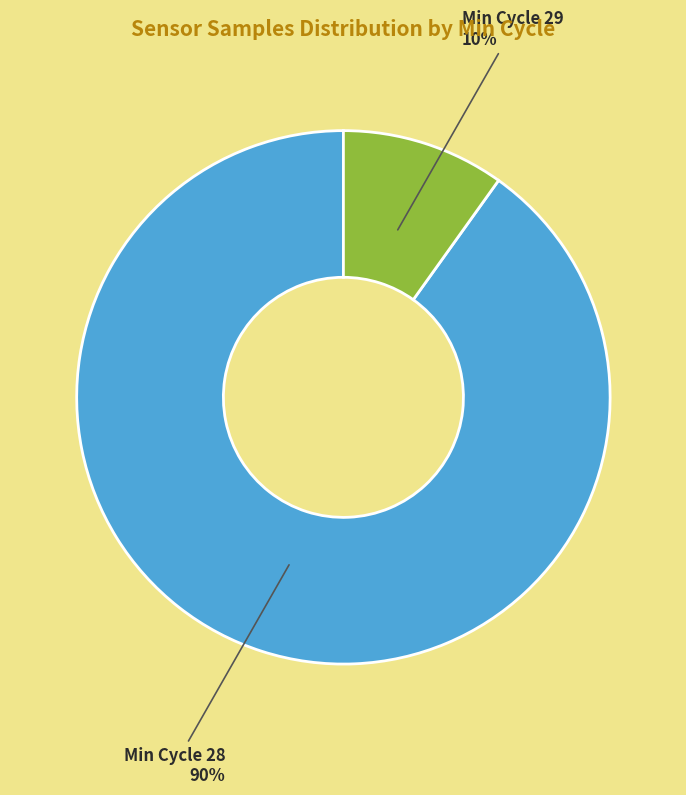

Is it true that Min Cycle 29 is 22% of the pie?

False